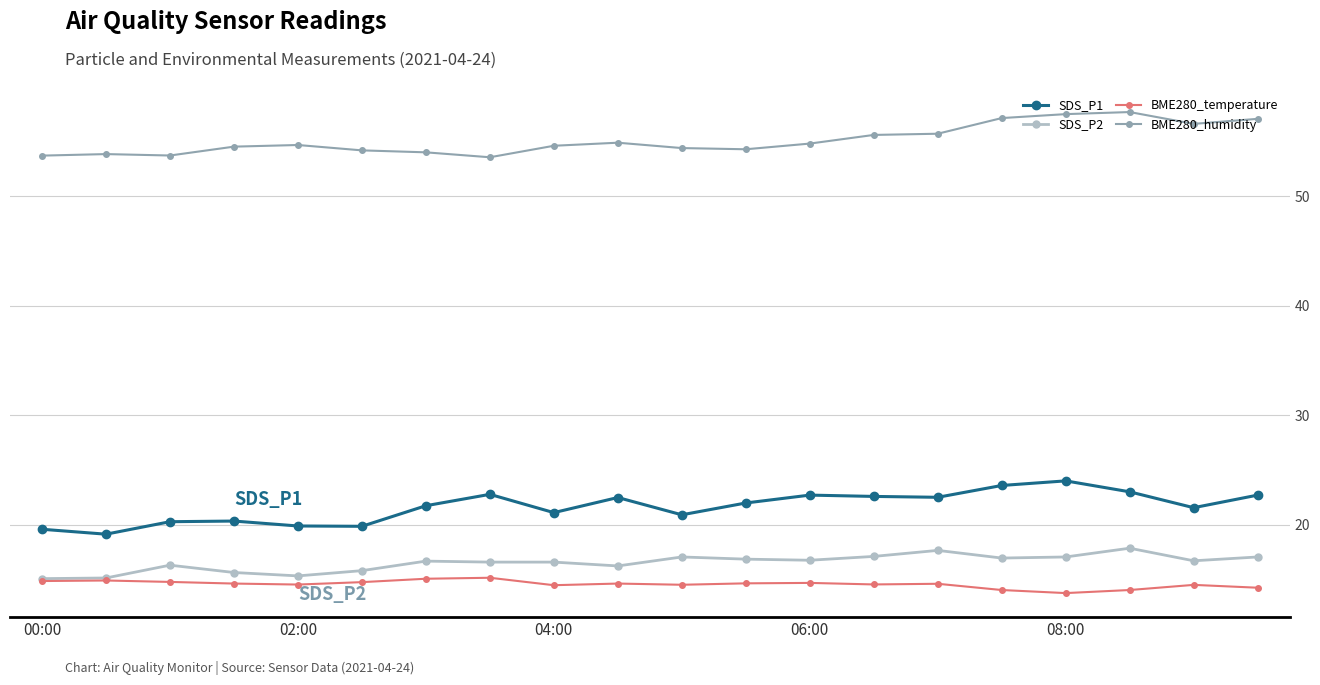

Rank the series by their maximum value, from lowest to highest.

BME280_temperature, SDS_P2, SDS_P1, BME280_humidity